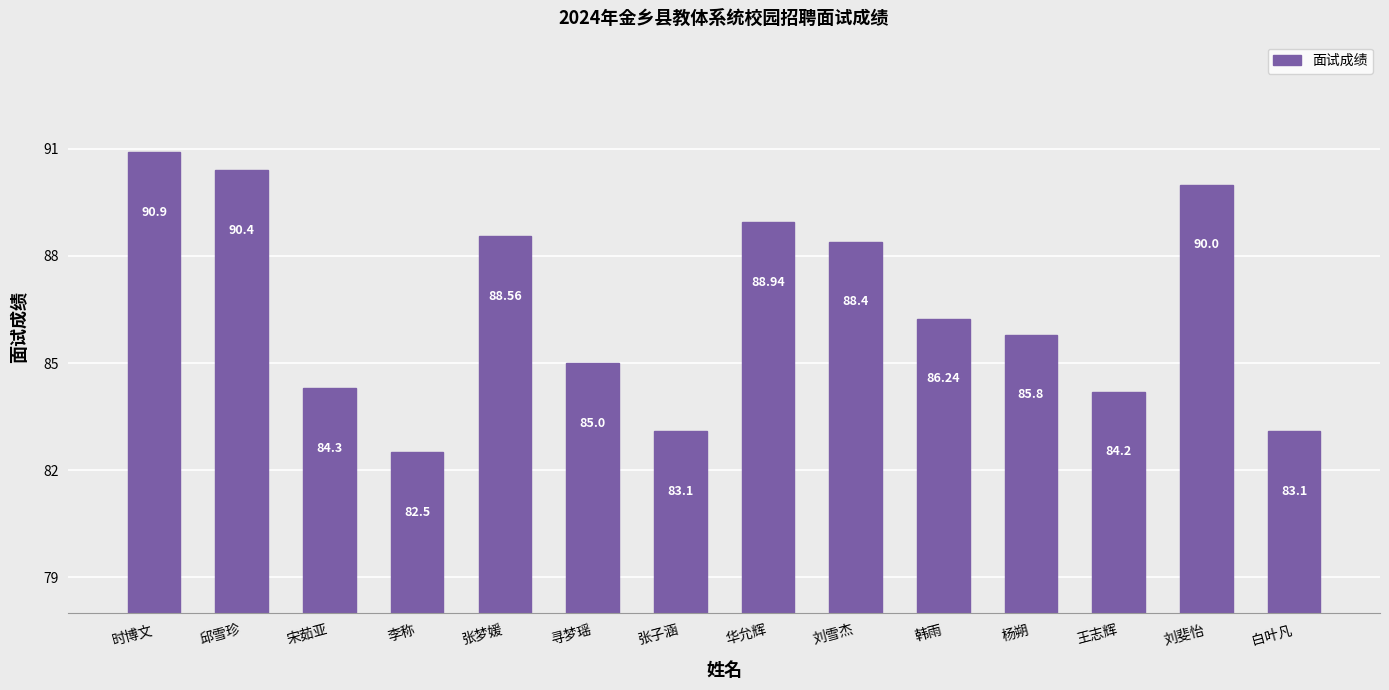

Between 王志辉 and 华允辉, which is larger?

华允辉